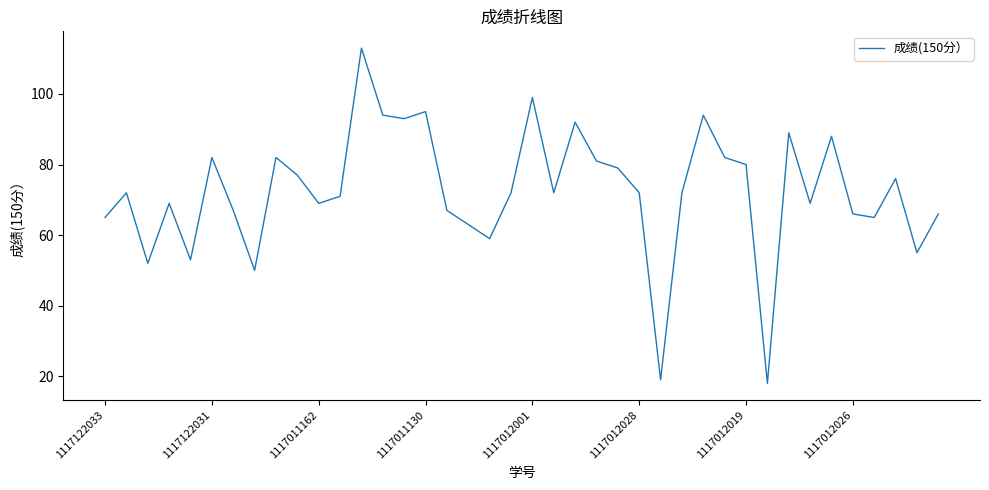

True or false: the data has more than 2 interior local peaks.

True